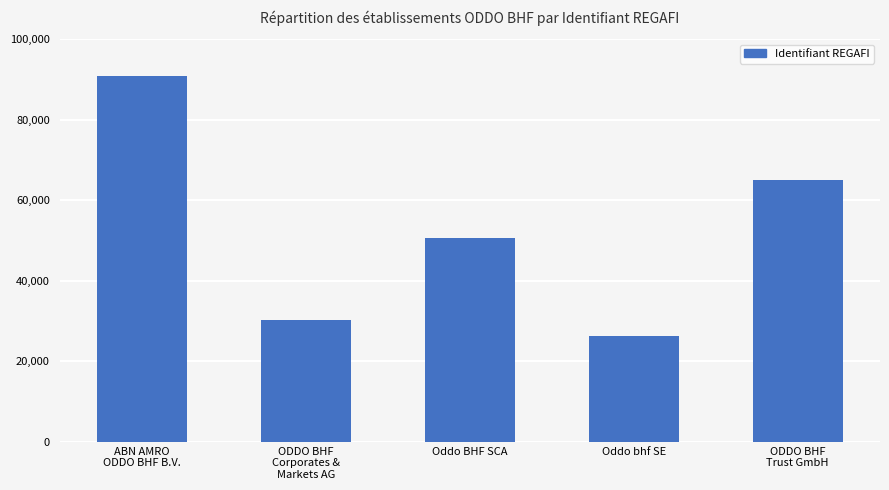

Reading right to left, what are all the values shown in this chart?

65122	26188	50700	30318	90925